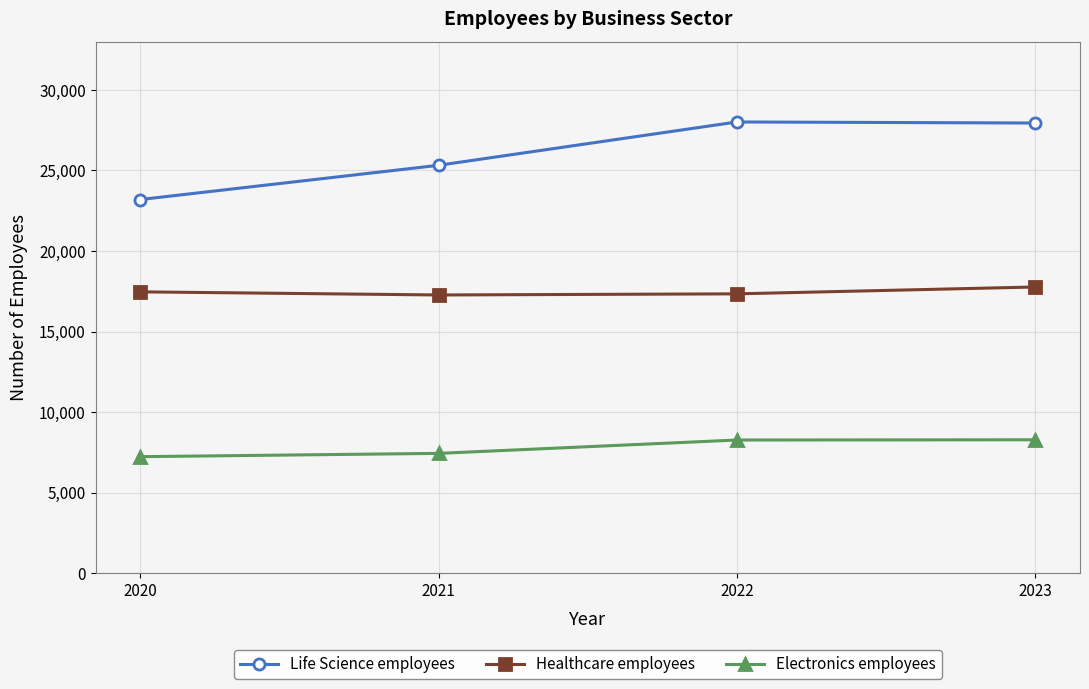

Is it true that Electronics employees equals 8262 at 2022?

True